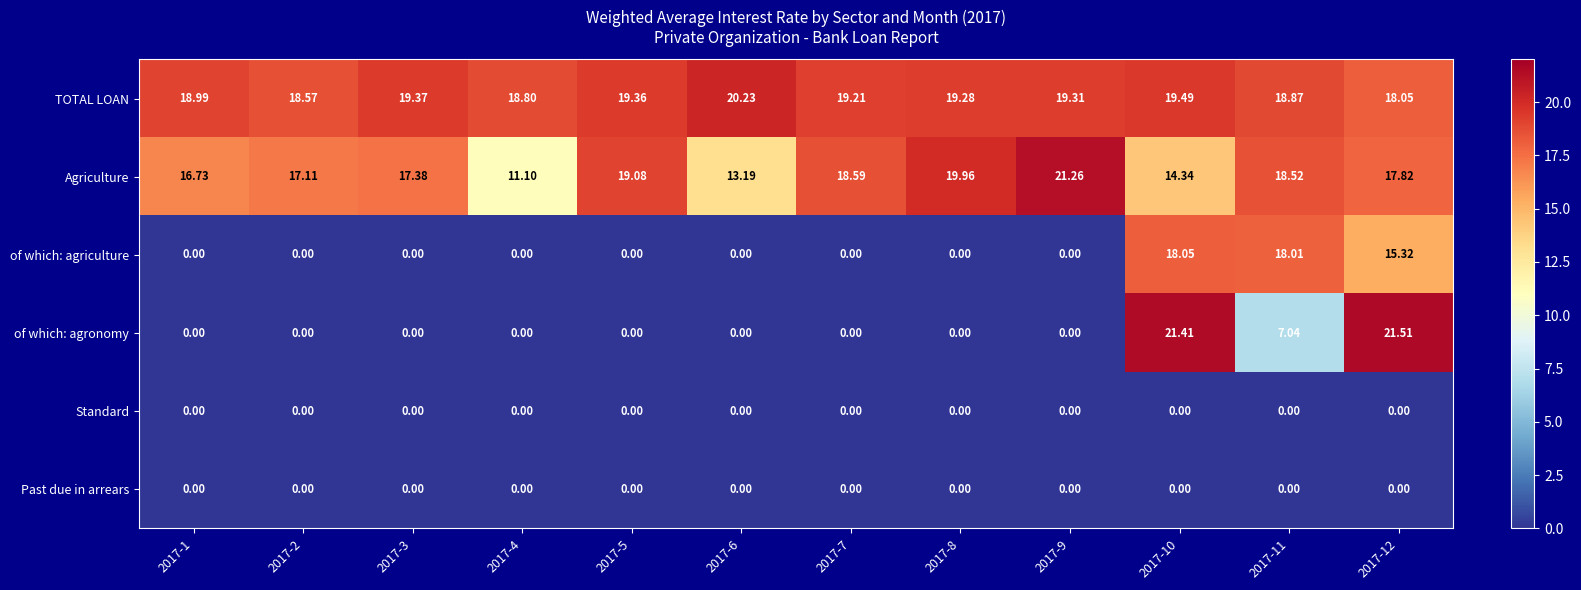

Which series changed the most between 2017-6 and 2017-7?

Agriculture